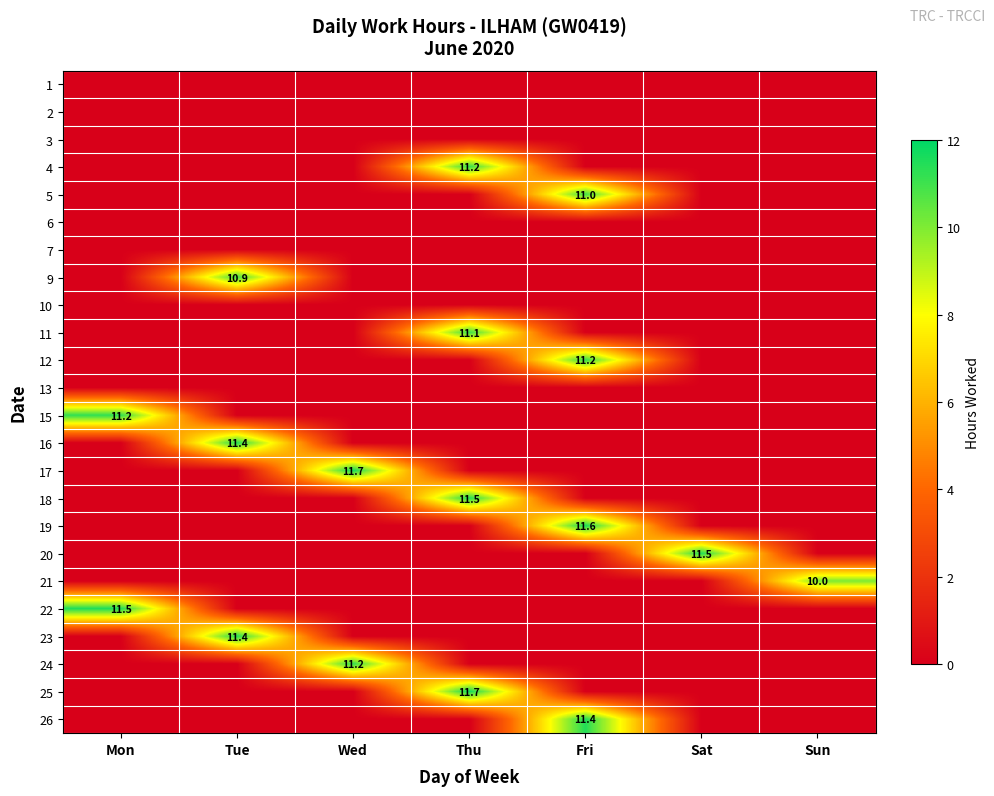

The value of 9 at Tue is 10.9. True or false?

True